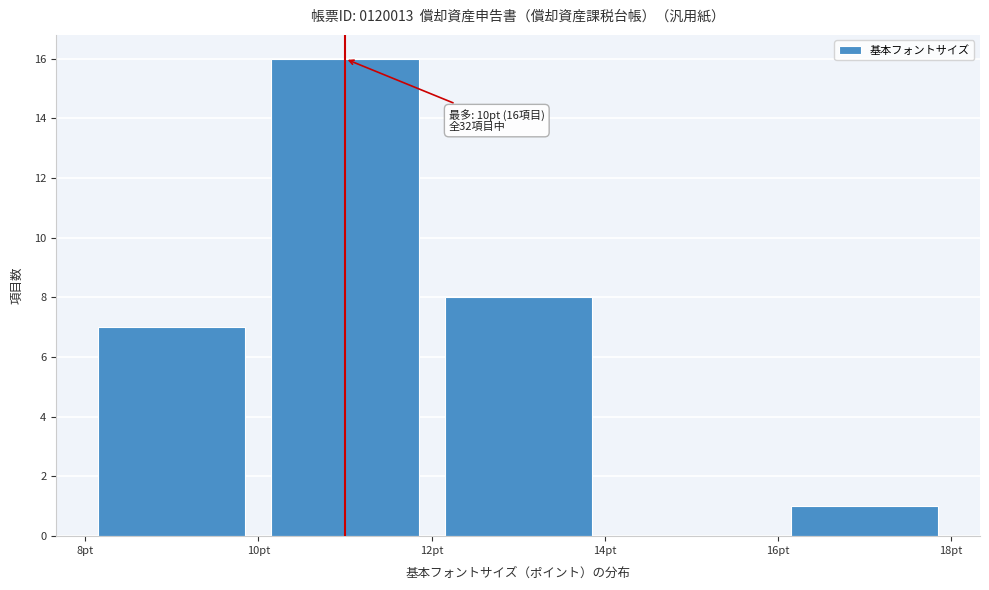

Over which range of the x-axis is the bar tallest?

10 to 12